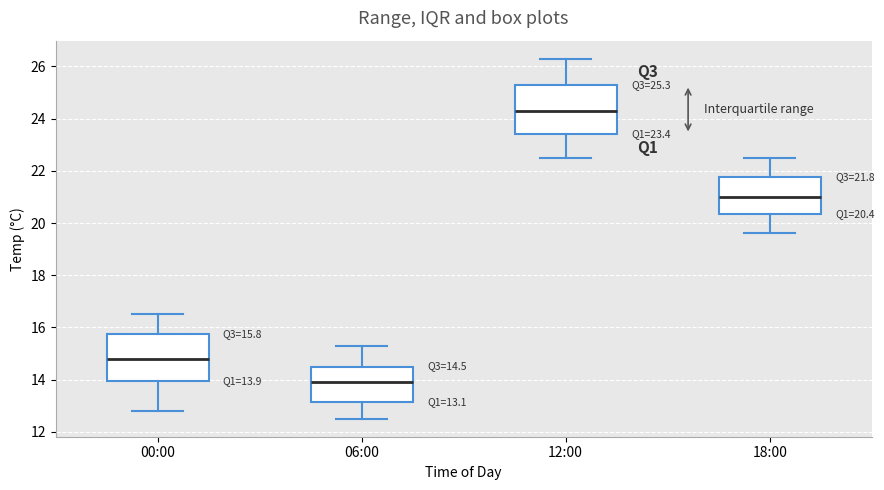

Which box's median line is the lowest?

06:00